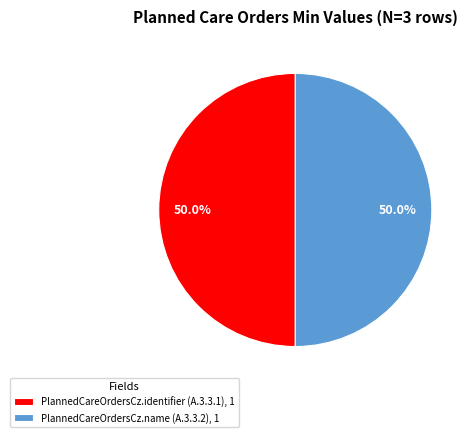

To the nearest percent, what is the average slice percentage?

50%